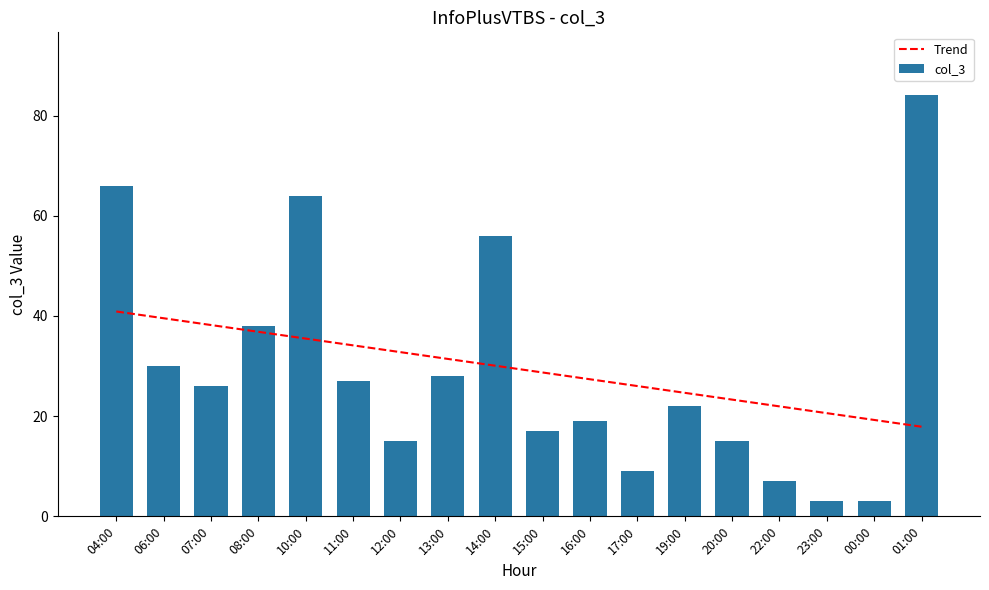

At which label does Trend reach its minimum?

01:00